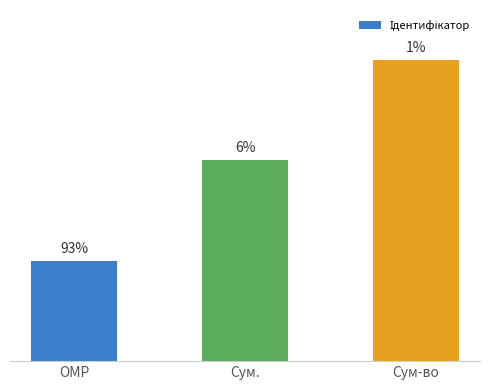

At which label does the data first exceed 2?

Сум-во